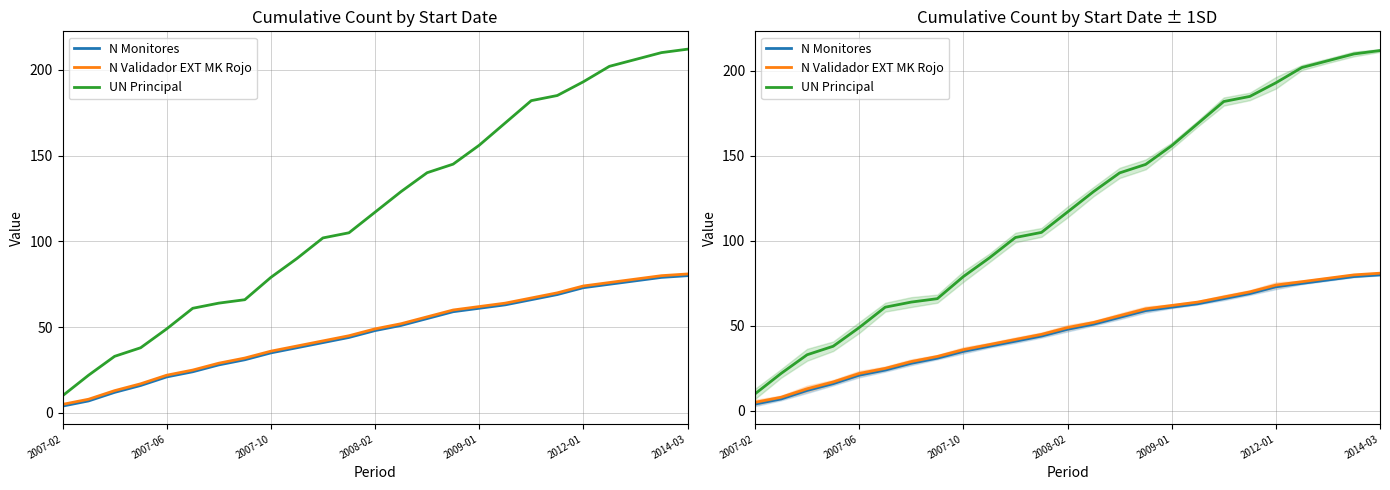

Which category has the lowest value across all series?

2007-02